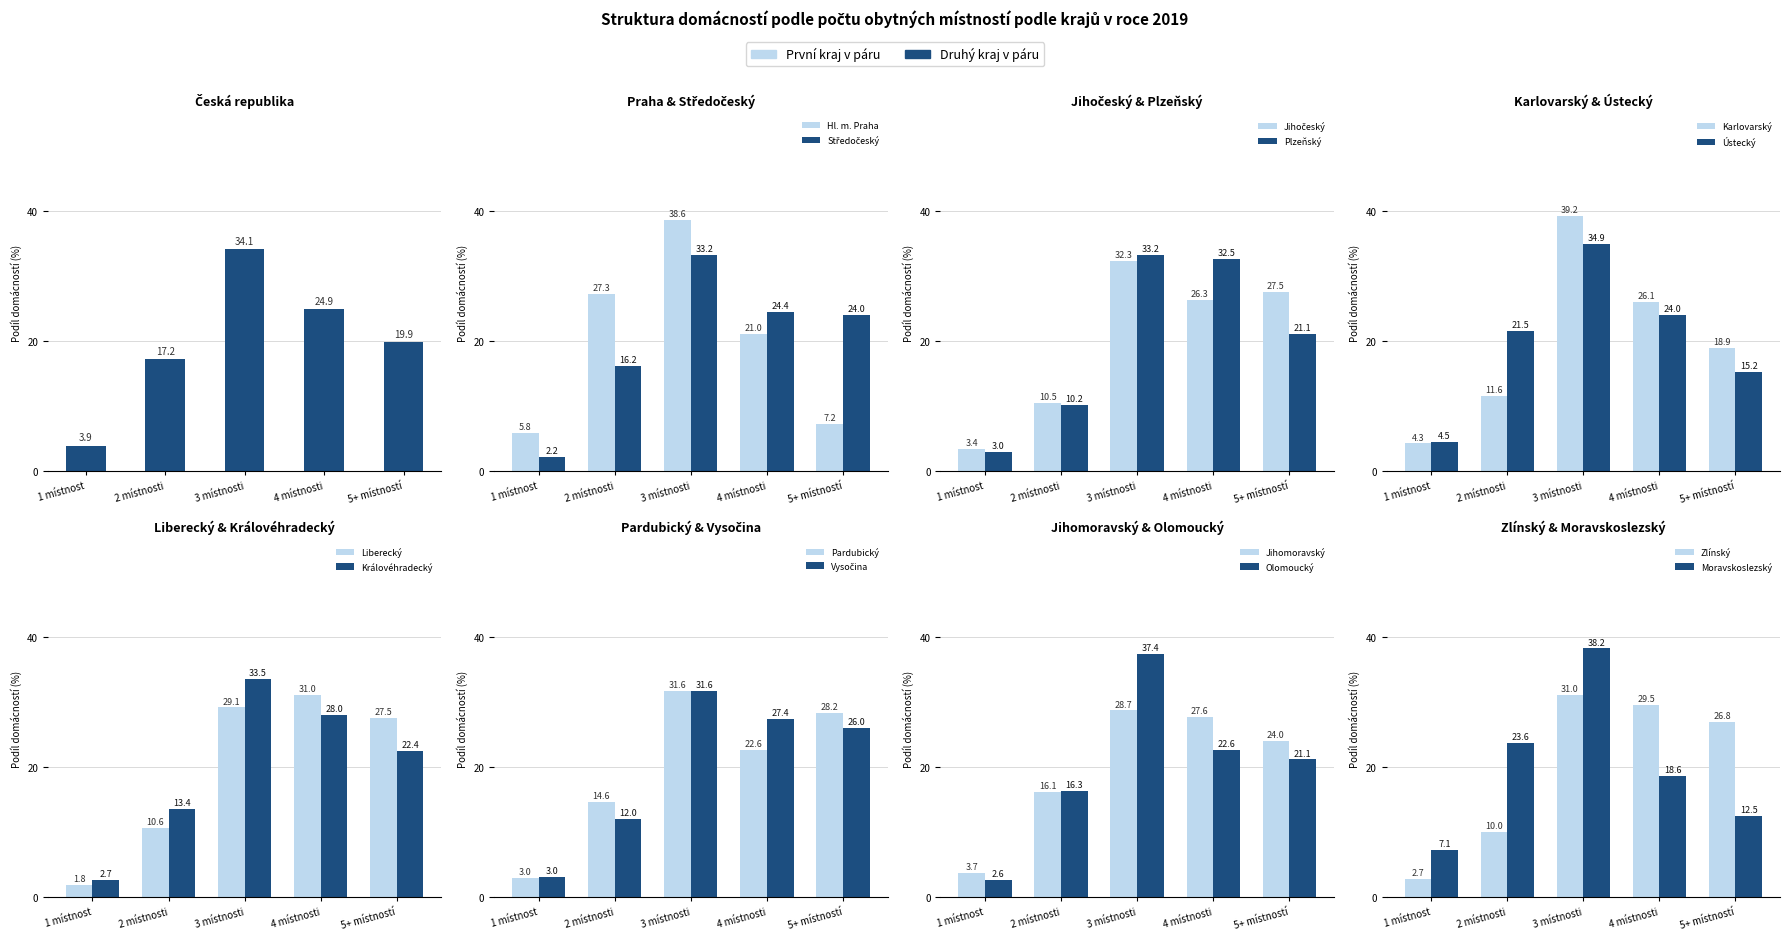

Rank the series at Česká republika from lowest to highest value.

1 místnost, 2 místnosti, 5+ místností, 4 místnosti, 3 místnosti